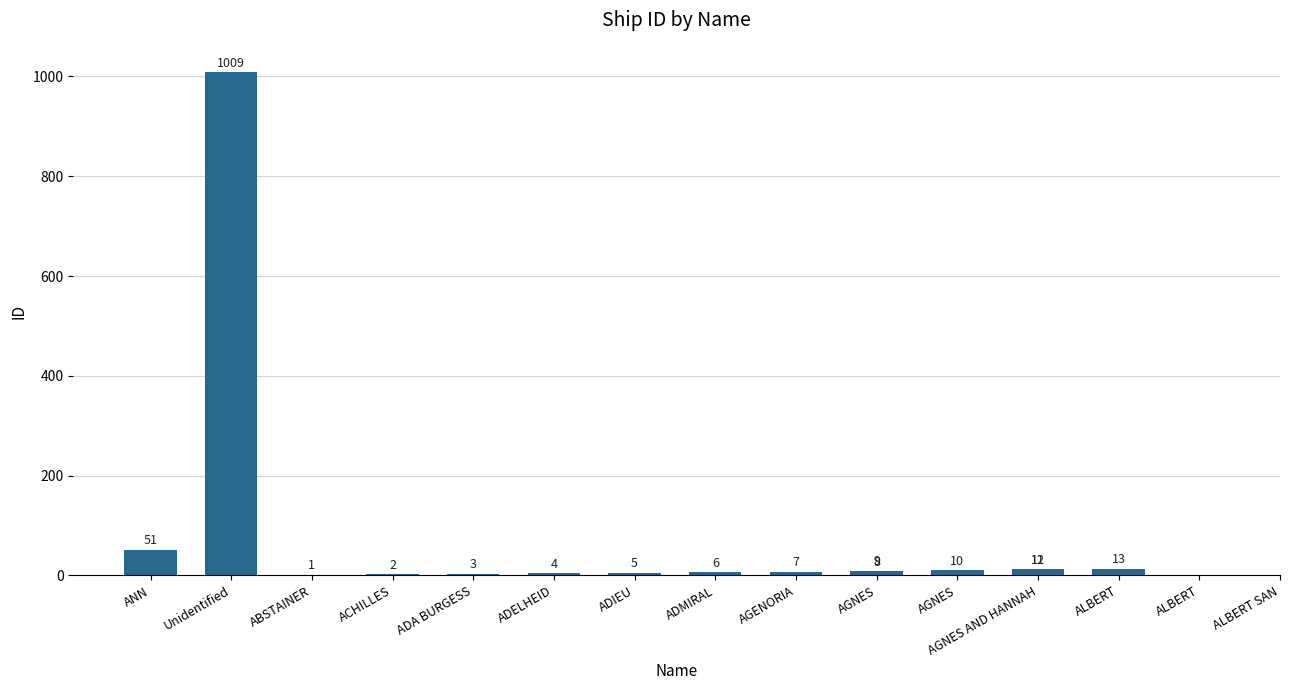

What is the greatest value displayed?

1009